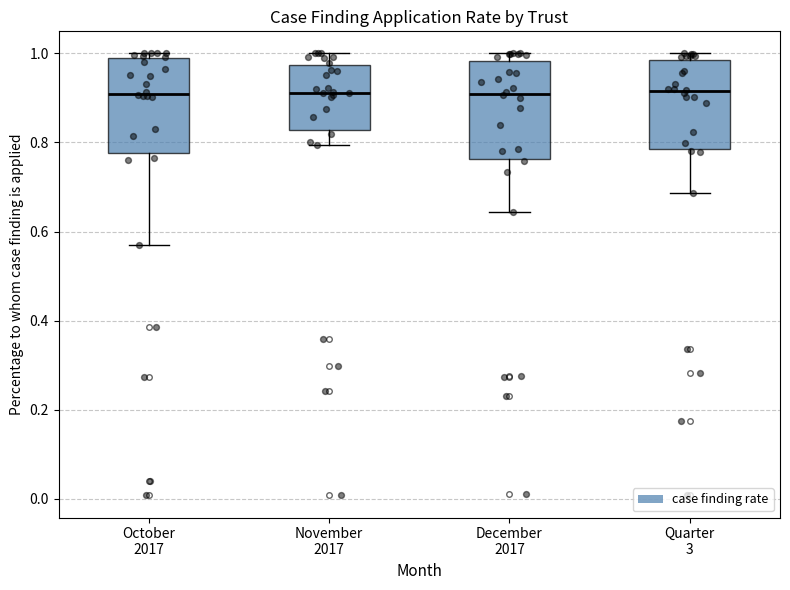

Where is the upper edge of the box for December 2017 on the y-axis? The values are not printed on the chart, so give them approximately, as read against the axis.

0.98